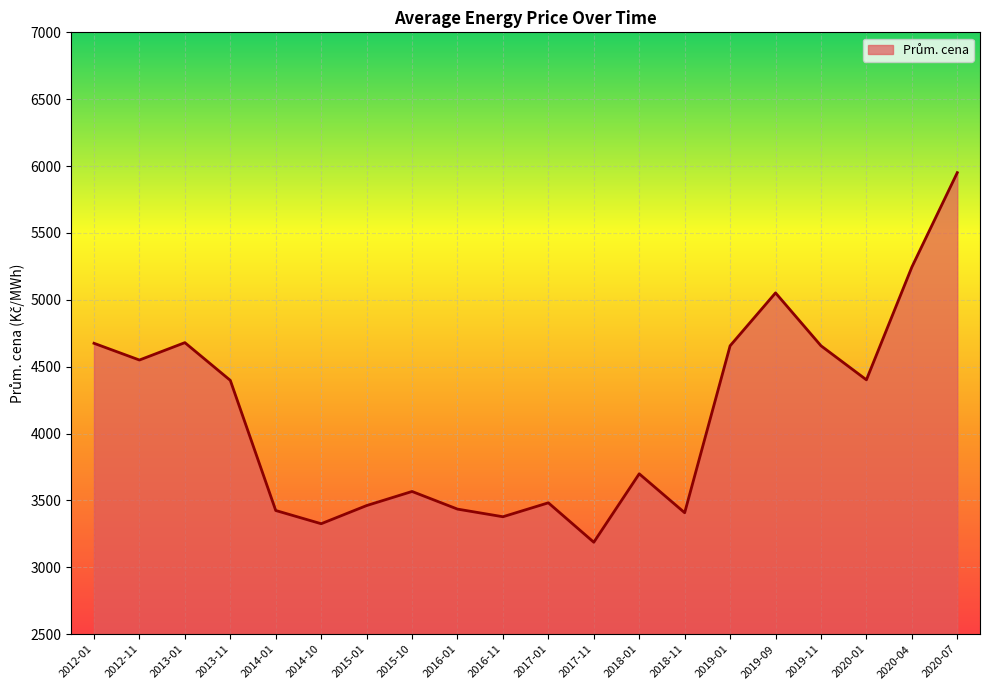

Which label corresponds to the largest value in the chart?

2020-07